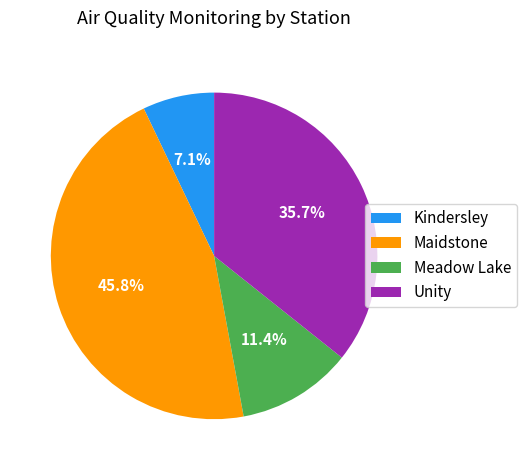

What percentage do Unity and Maidstone together represent?

81.5%